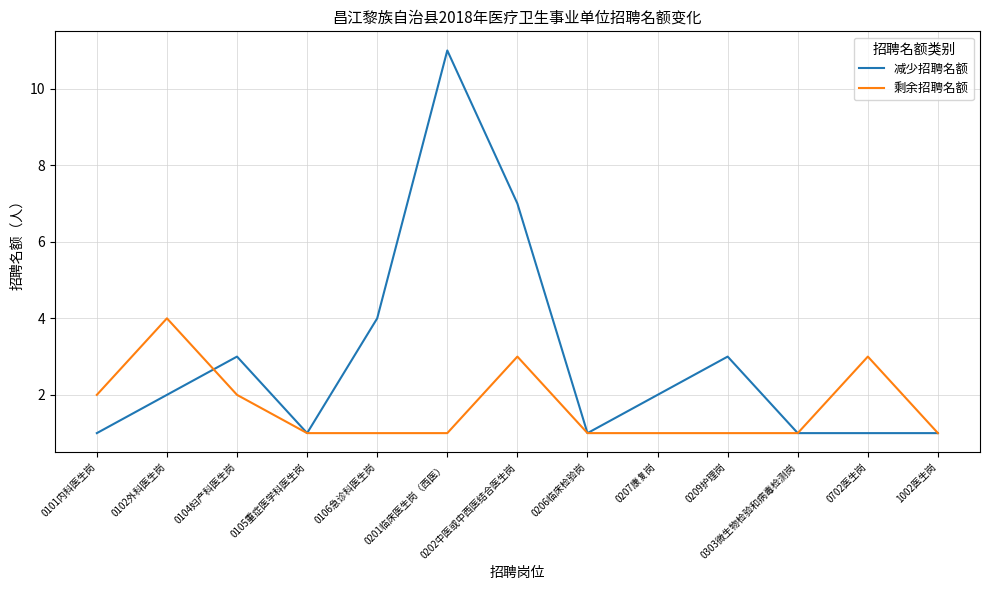

Rank the series at 0102外科医生岗 from highest to lowest value.

剩余招聘名额, 减少招聘名额